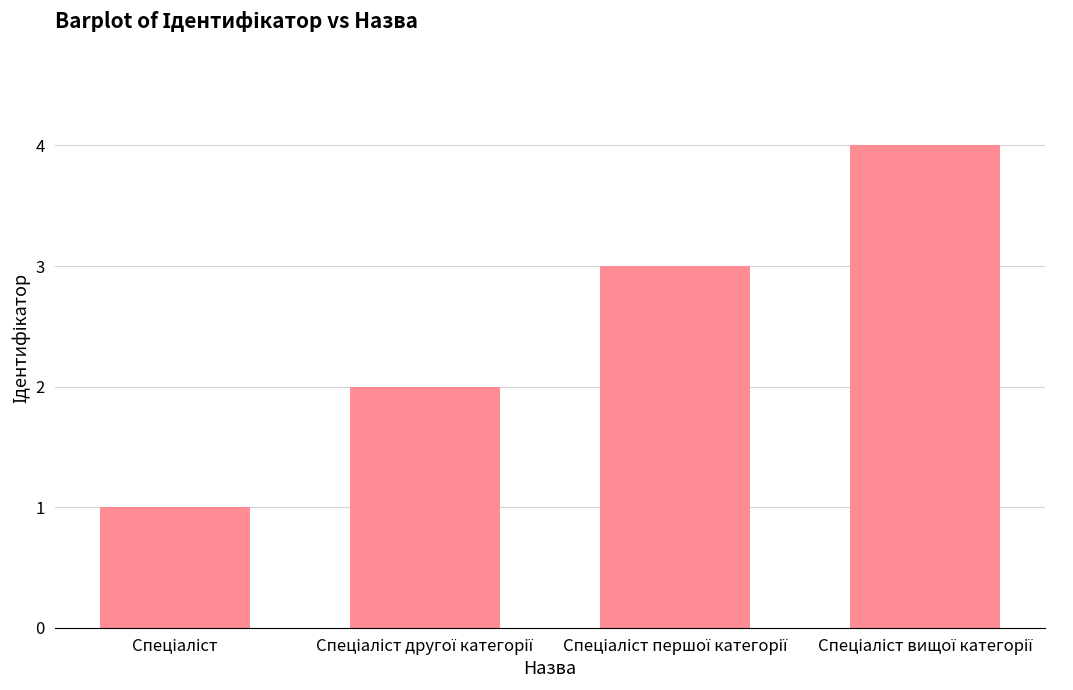

What is the maximum value shown in the chart?

4